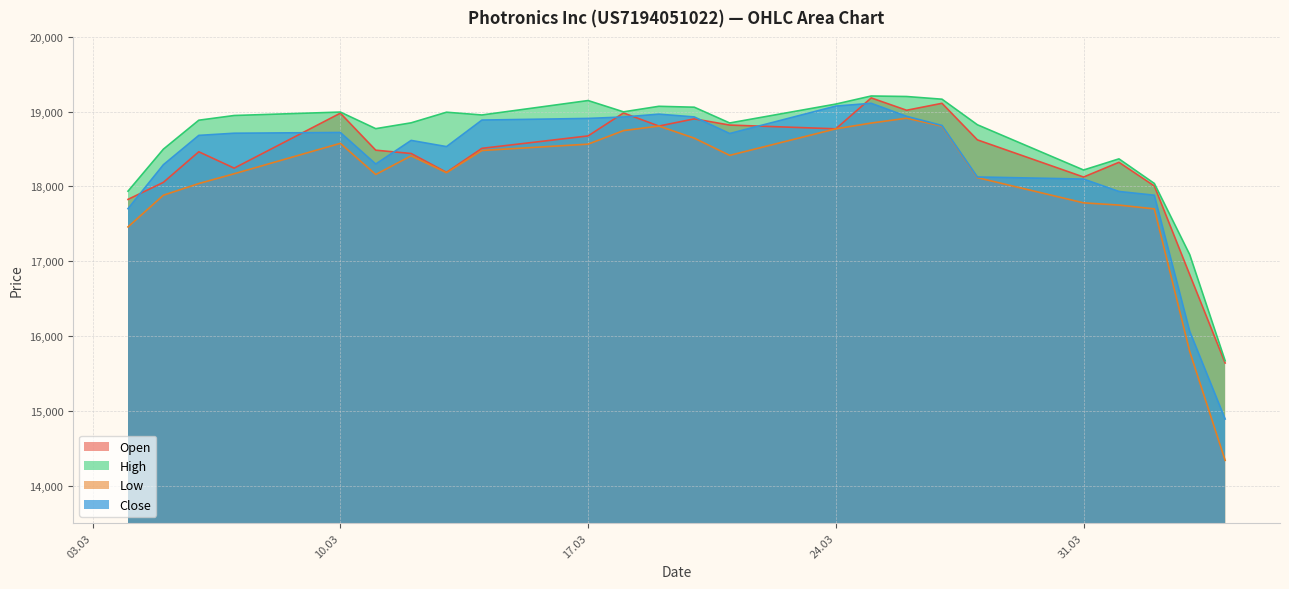

How many data points in Low are above 18410?

11